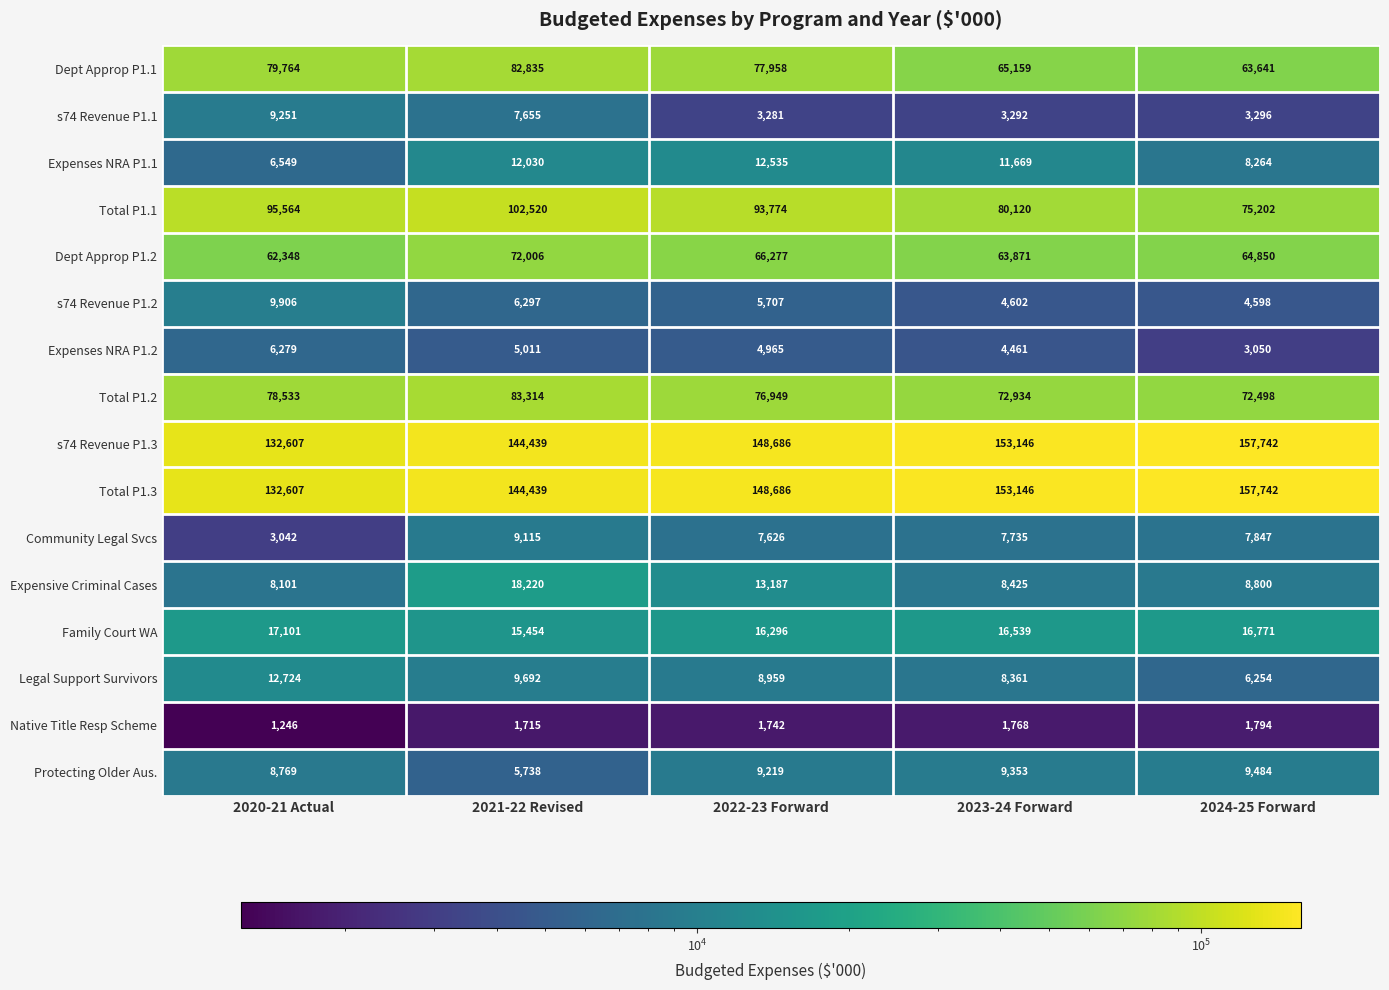

The Total P1.1 series shows 166258 at 2022-23 Forward. True or false?

False